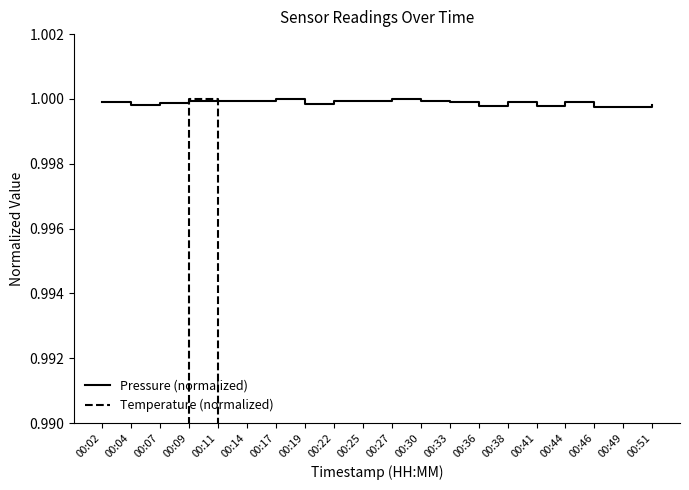

Rank the series by their average value, from lowest to highest.

Temperature (normalized), Pressure (normalized)